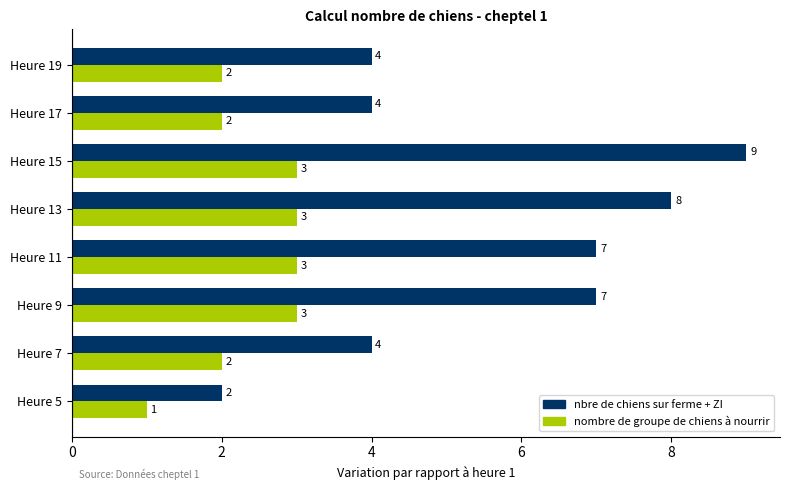

List the series in order of their overall mean, lowest first.

nombre de groupe de chiens à nourrir, nbre de chiens sur ferme + ZI